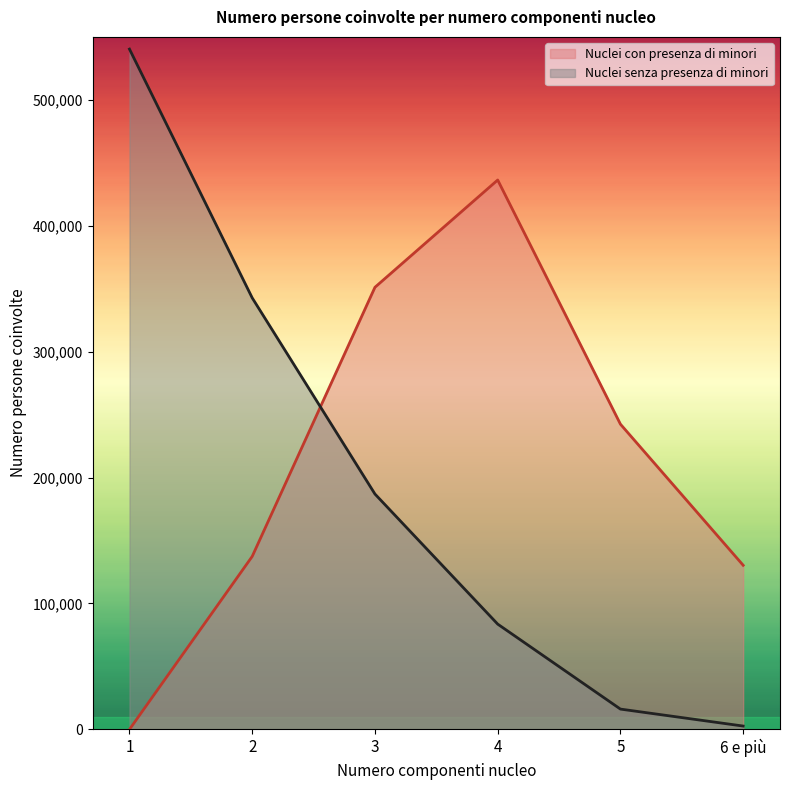

Where do Nuclei con presenza di minori and Nuclei senza presenza di minori first cross each other?

2 and 3